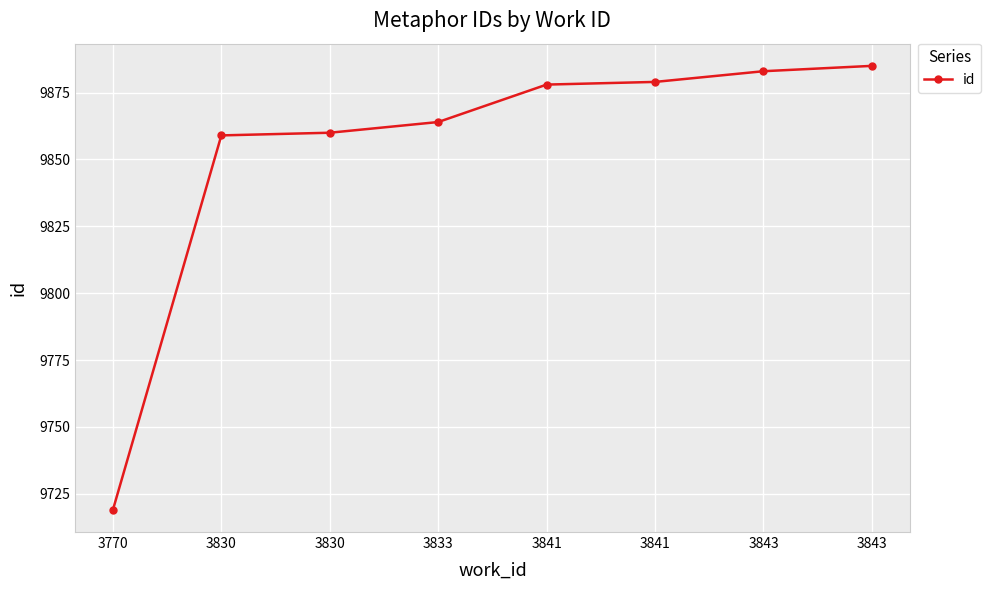

Reading left to right, list all the values displayed in this chart.

3770=9719	3830=9859	3830=9860	3833=9864	3841=9878	3841=9879	3843=9883	3843=9885